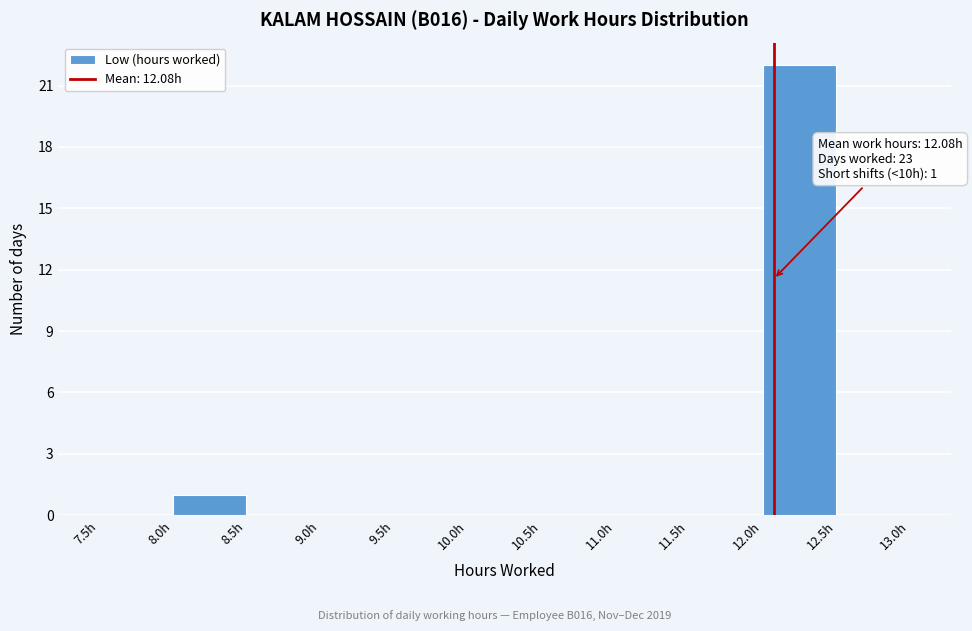

Over which range of the x-axis is the bar tallest?

12.0 to 12.5